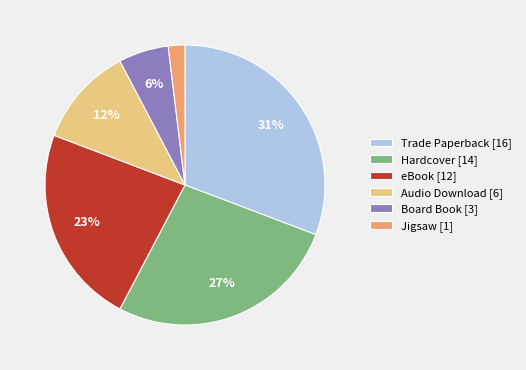

Which slice is the smallest?

Jigsaw